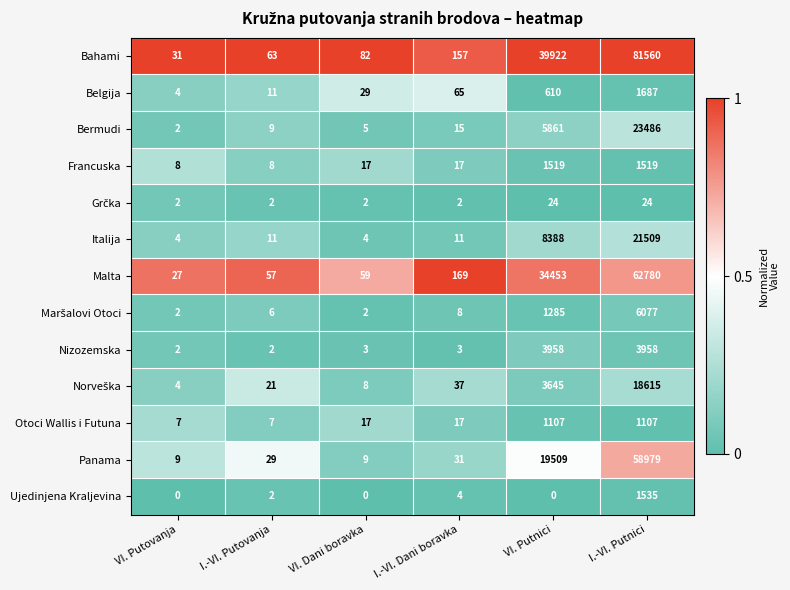

How many categories are shown in the chart?

6